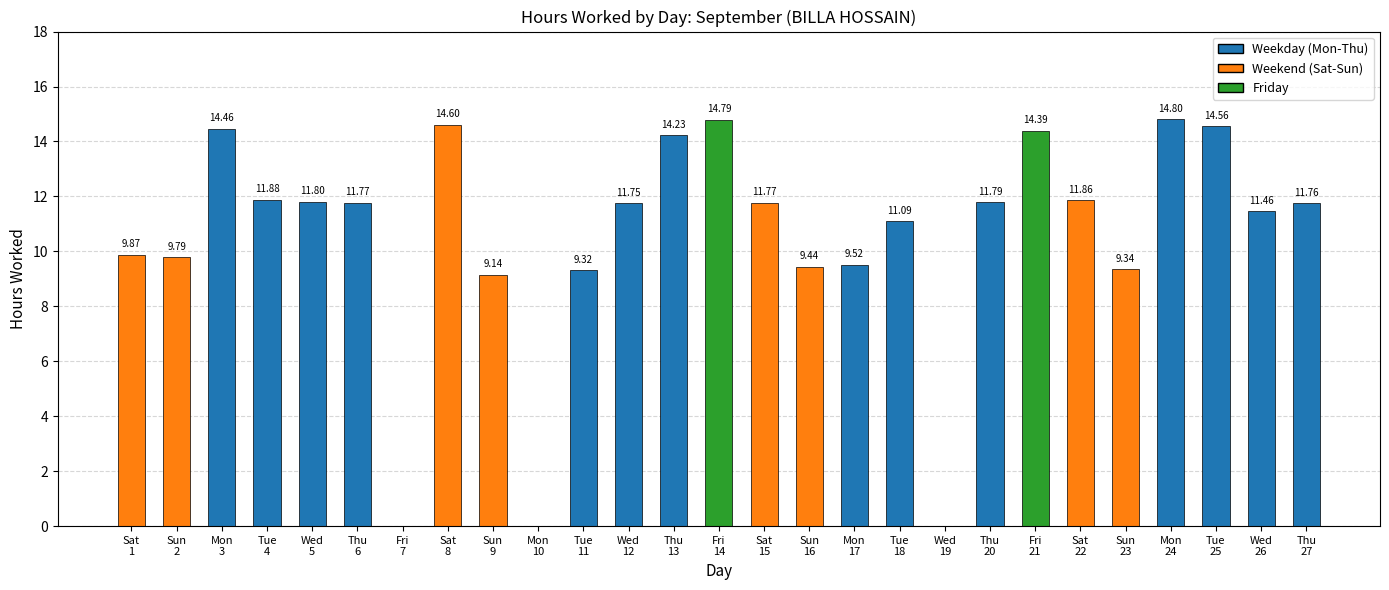

Count the number of data series in this chart.

1